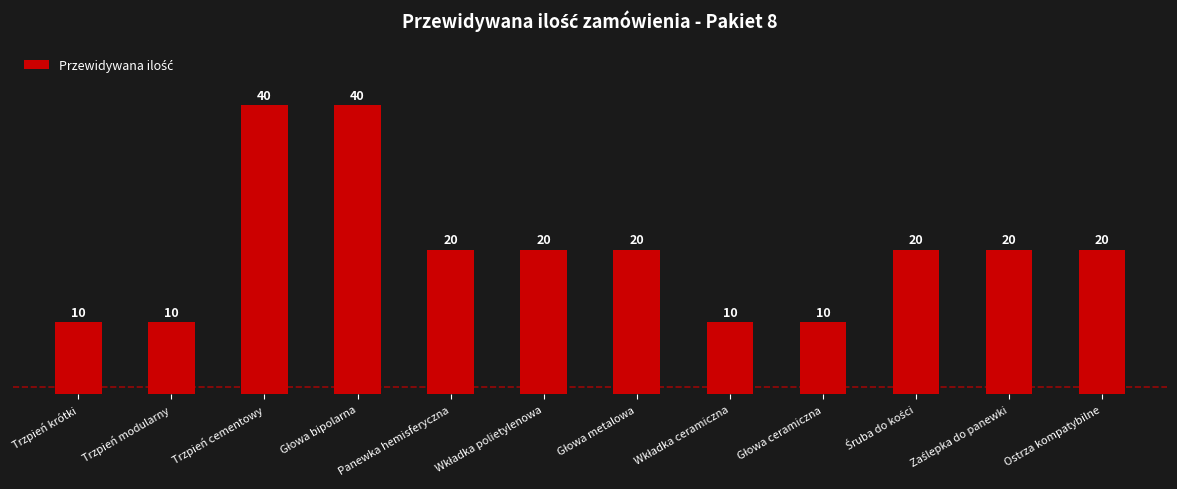

What is the minimum value shown in the chart?

10